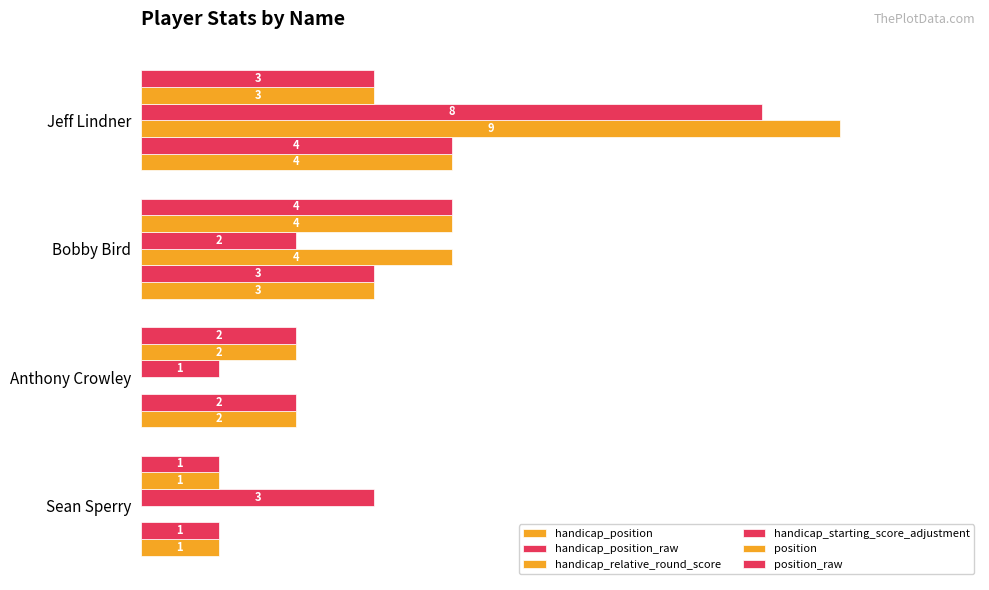

What are all the series names shown in the legend?

handicap_position, handicap_position_raw, handicap_relative_round_score, handicap_starting_score_adjustment, position, position_raw